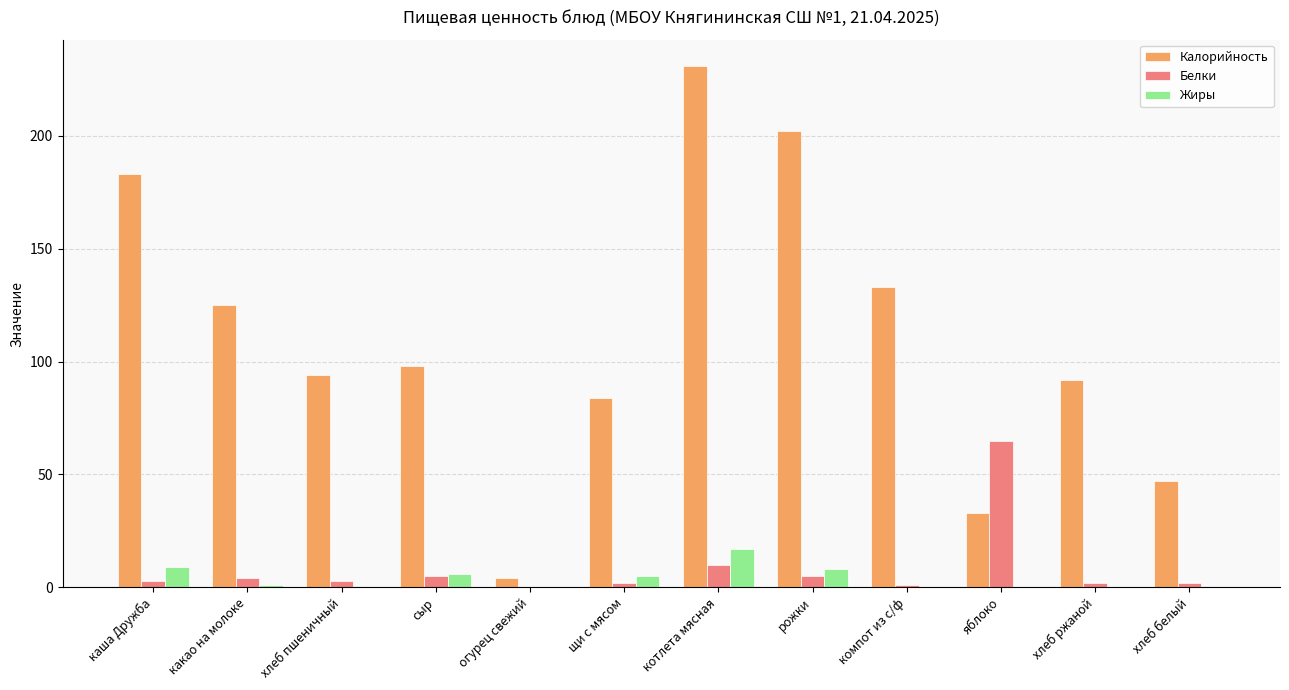

Which series changed the most between котлета мясная and компот из с/ф?

Калорийность